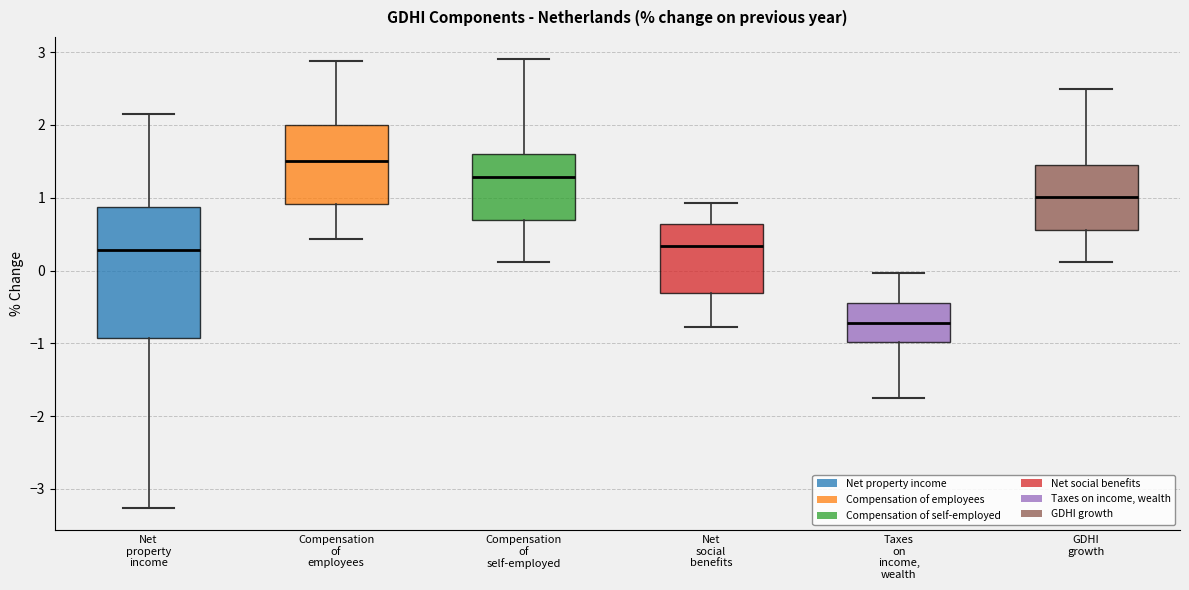

Reading left to right, transcribe this box plot: for each box, give where its median line is, the range the box spans, and where its two whiskers end, as read against the y-axis. The values are not printed on the chart, so give them approximately, as read against the axis.

Net property income: median 0.3, box -0.9 to 0.9, whiskers -3.3 to 2.2
Compensation of employees: median 1.5, box 0.9 to 2.0, whiskers 0.4 to 2.9
Compensation of self-employed: median 1.3, box 0.7 to 1.6, whiskers 0.1 to 2.9
Net social benefits: median 0.3, box -0.3 to 0.6, whiskers -0.8 to 0.9
Taxes on income, wealth: median -0.7, box -1.0 to -0.4, whiskers -1.7 to 0.0
GDHI growth: median 1.0, box 0.6 to 1.4, whiskers 0.1 to 2.5